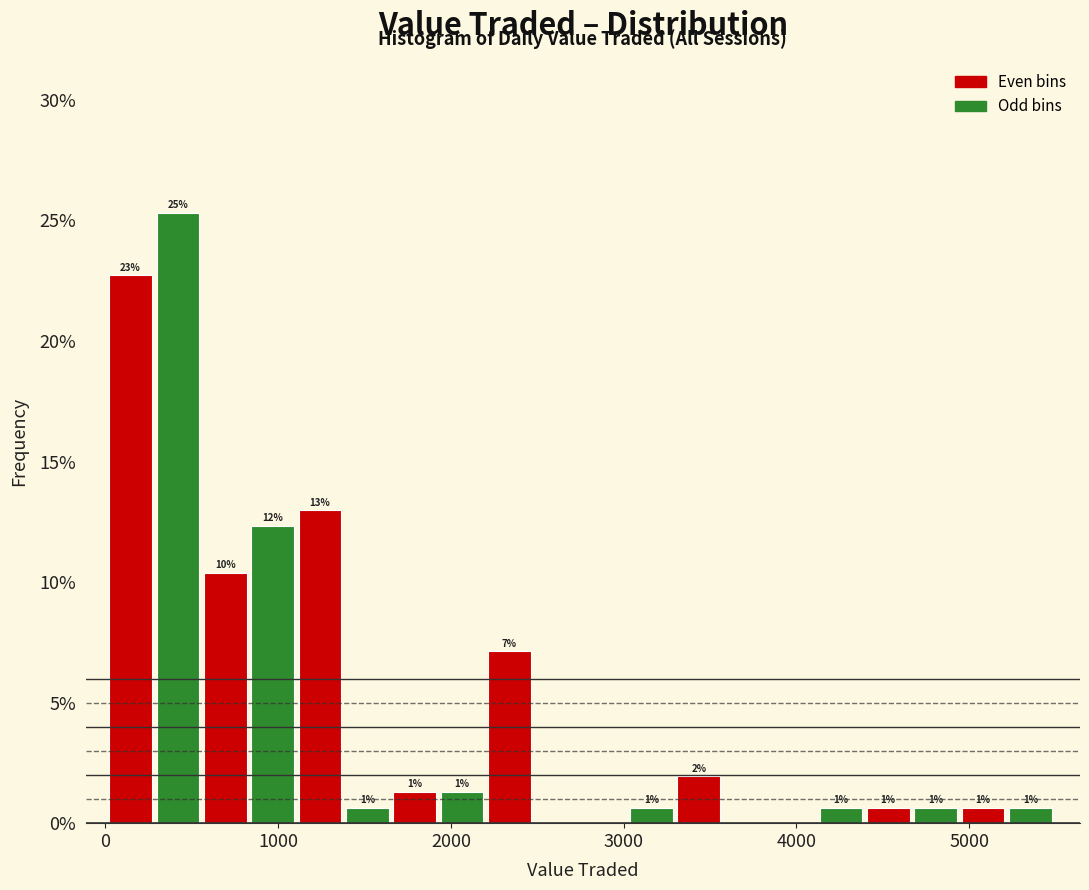

Read against the x-axis, roughly where is the centre of the tallest bar?

400